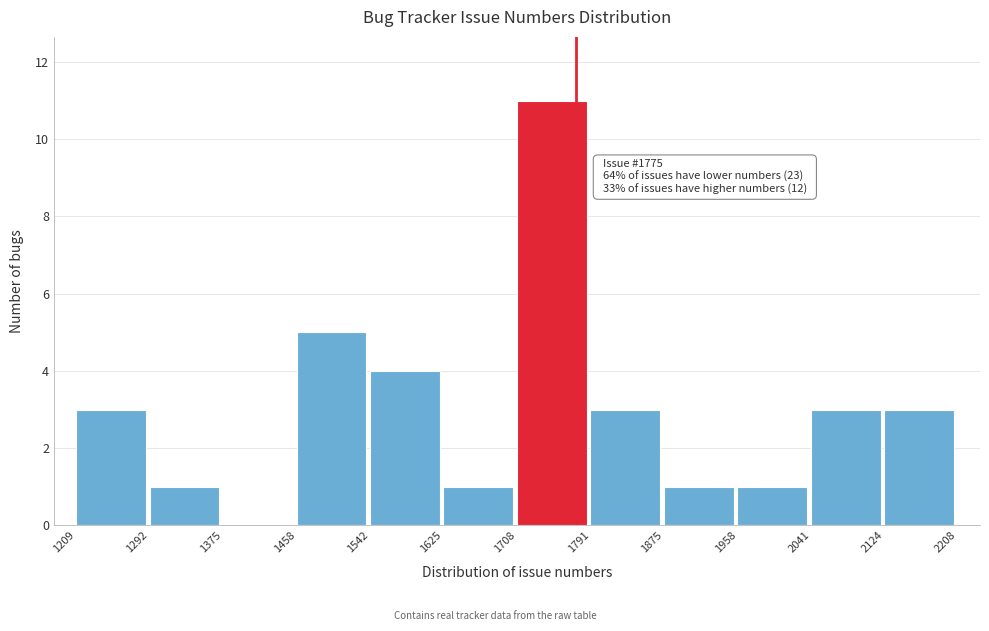

Which range on the x-axis has the tallest bar?

1708 to 1791